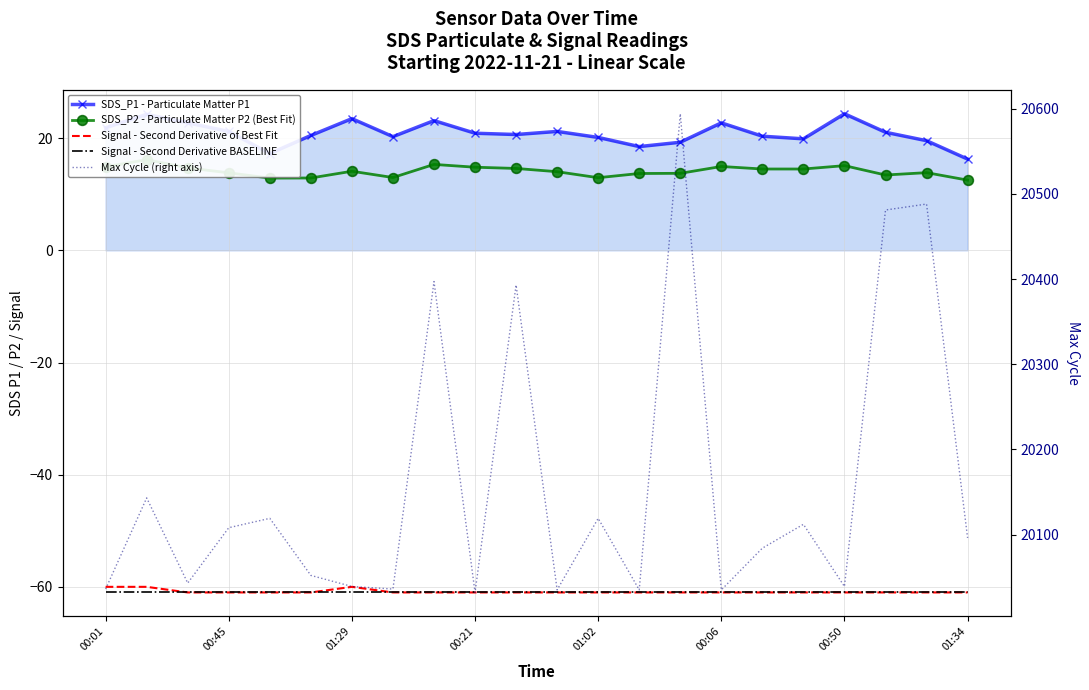

What is the smallest value displayed?

-61.0